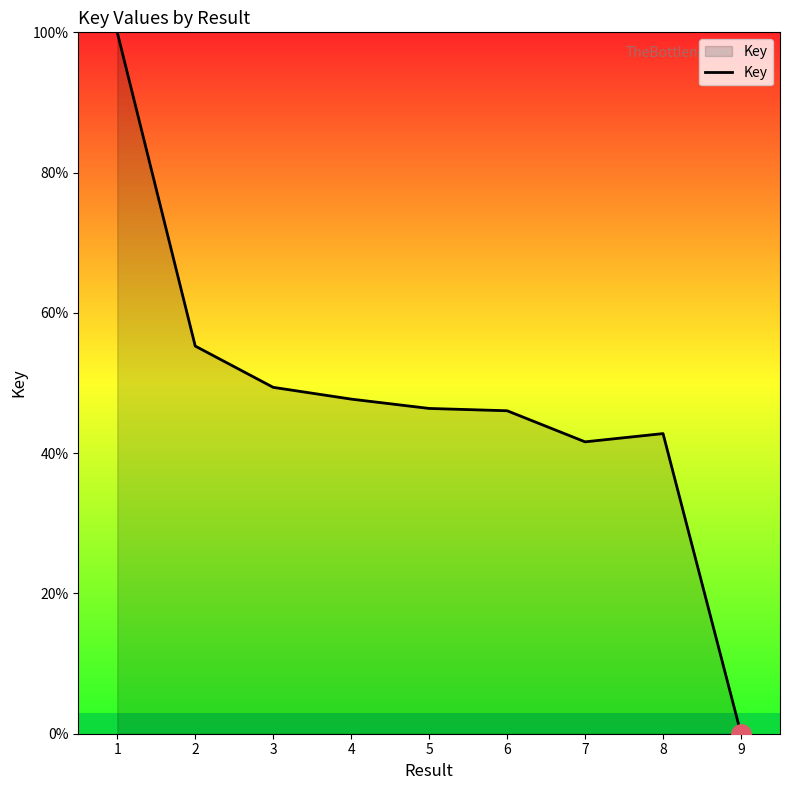

What is the difference between the maximum and minimum values?

100.0